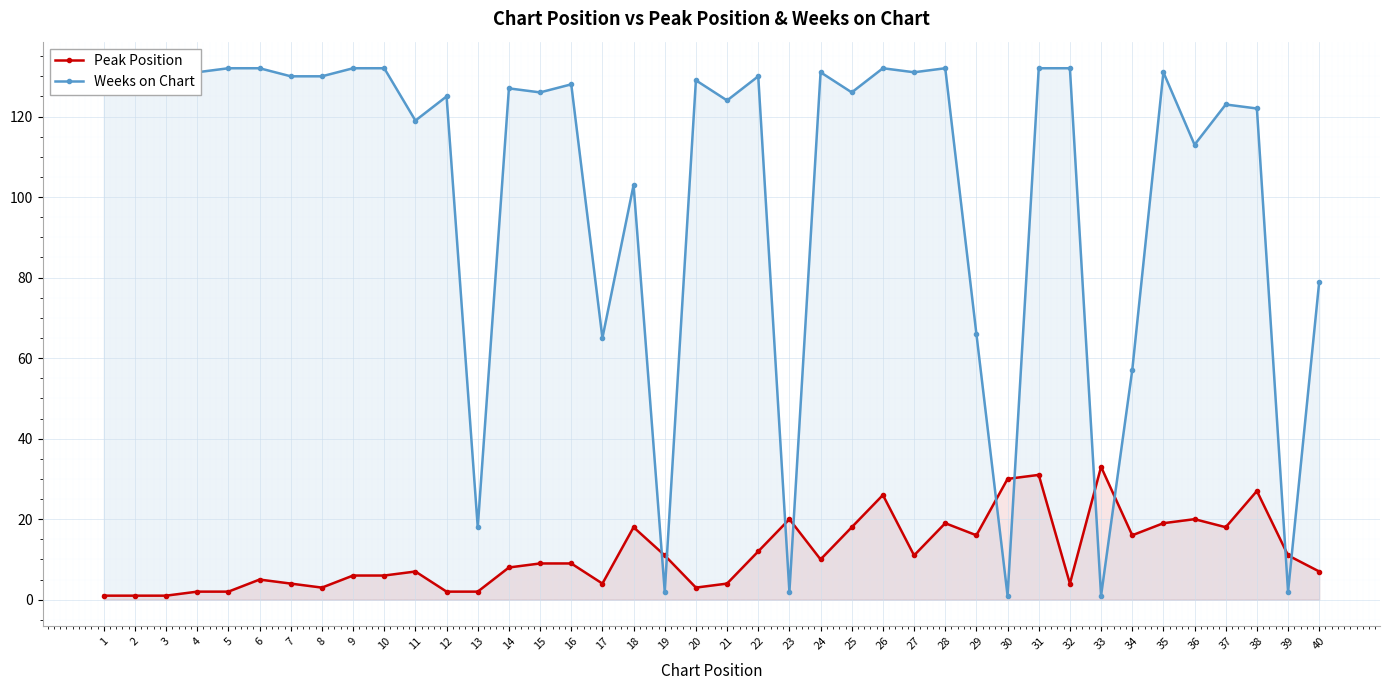

Reading right to left, transcribe all the data shown in this chart.

Peak Position: 7	11	27	18	20	19	16	33	4	31	30	16	19	11	26	18	10	20	12	4	3	11	18	4	9	9	8	2	2	7	6	6	3	4	5	2	2	1	1	1
Weeks on Chart: 79	2	122	123	113	131	57	1	132	132	1	66	132	131	132	126	131	2	130	124	129	2	103	65	128	126	127	18	125	119	132	132	130	130	132	132	131	132	132	132